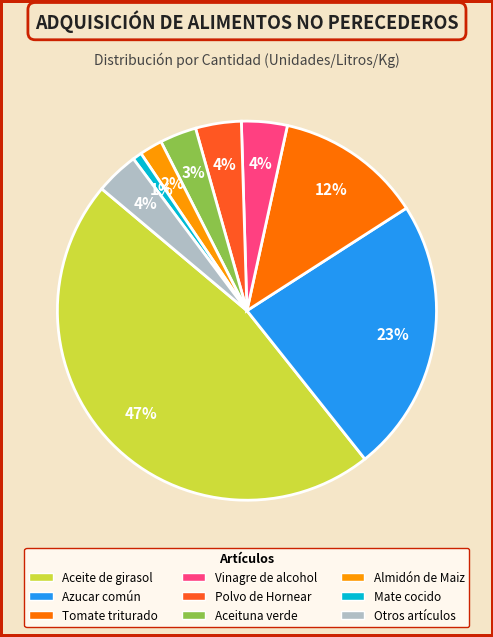

Does any single category account for the majority?

No